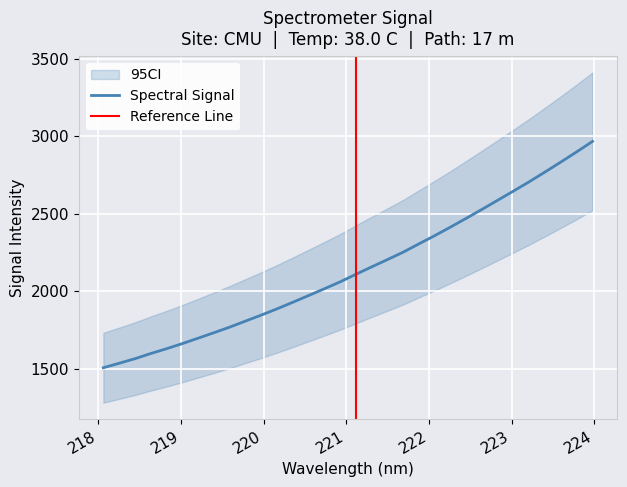

Approximately how many times larger is the value at 223.9802 compared to 221.3083?

1.4